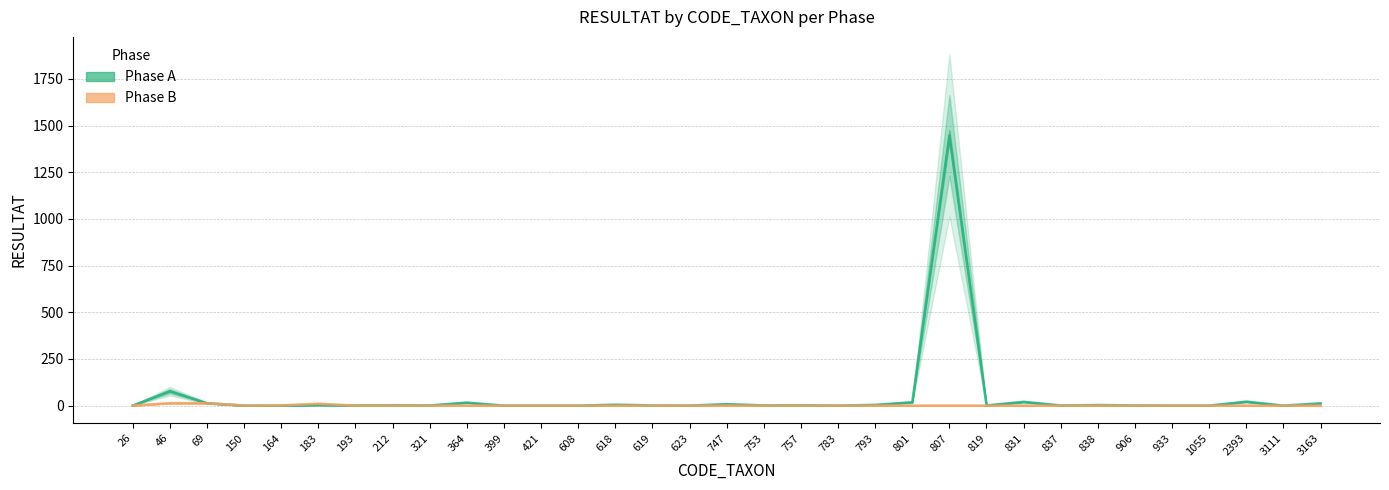

Rank the series at 757 from lowest to highest value.

Phase B, Phase A